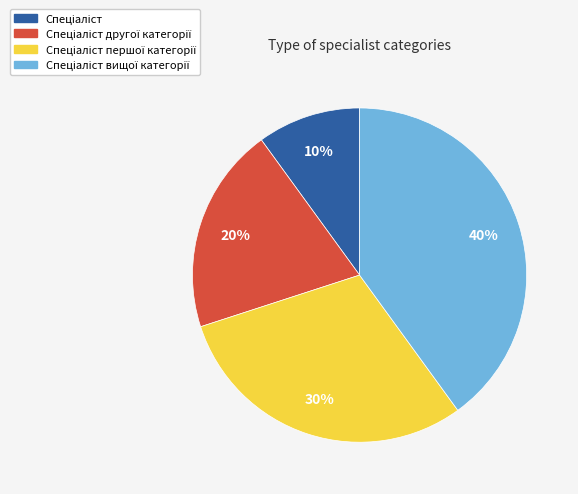

Is there a majority slice in this chart?

No